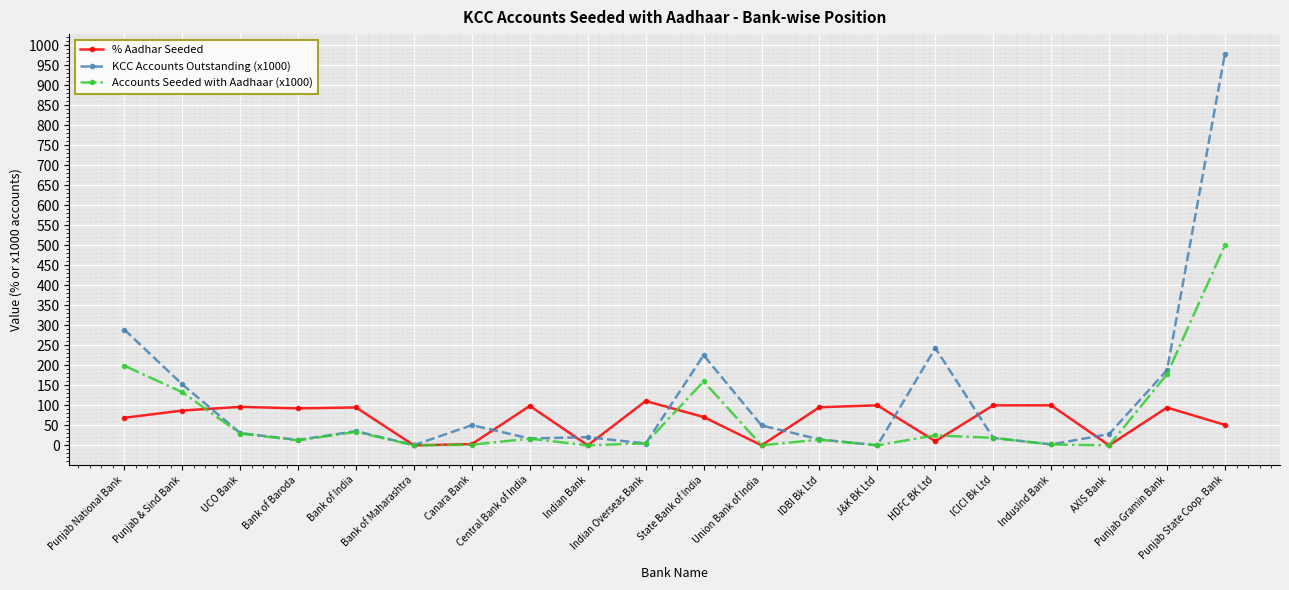

How many data points does each series have?

20